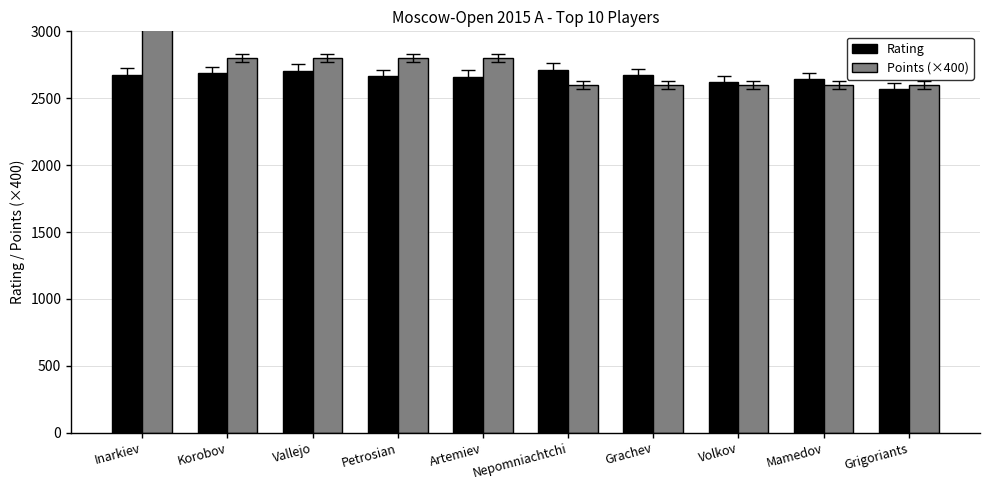

Which series has the widest spread of values?

Points (×400)